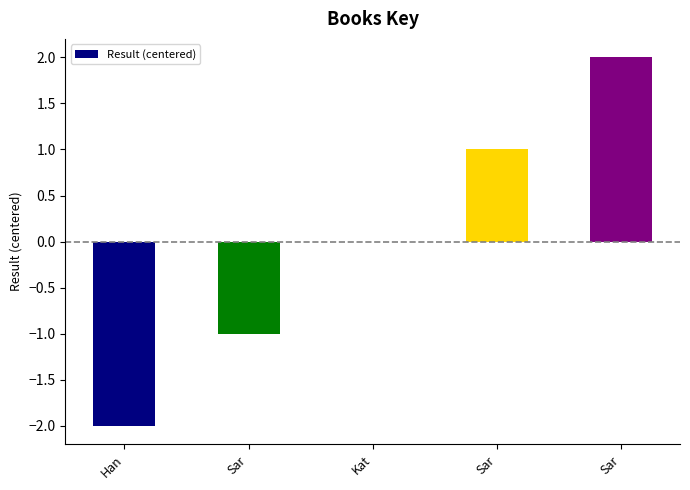

Count the number of categories in the chart.

5